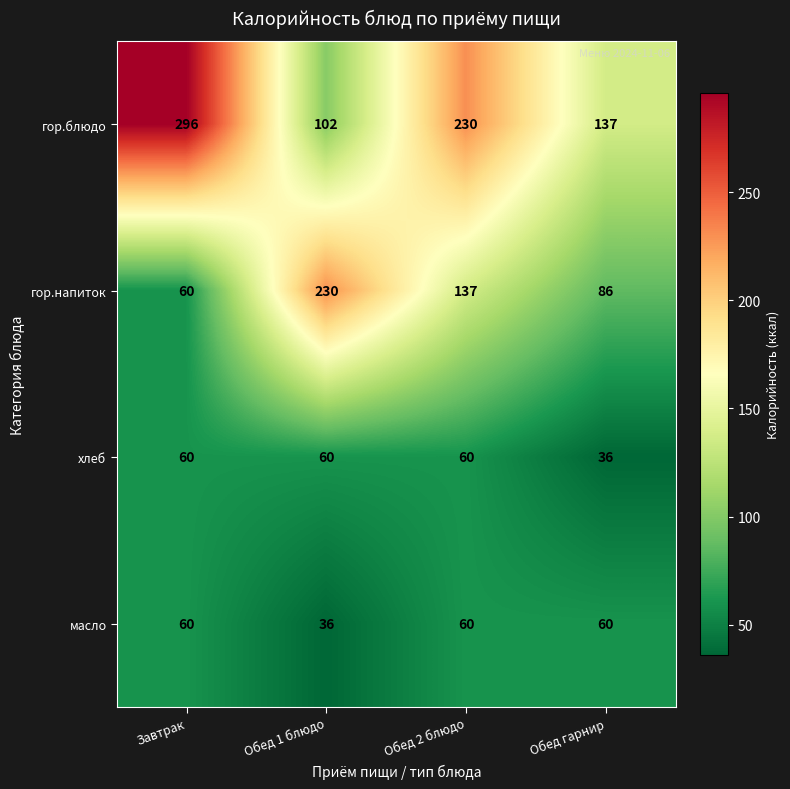

At which category is the sum across all series the highest?

Обед 2 блюдо